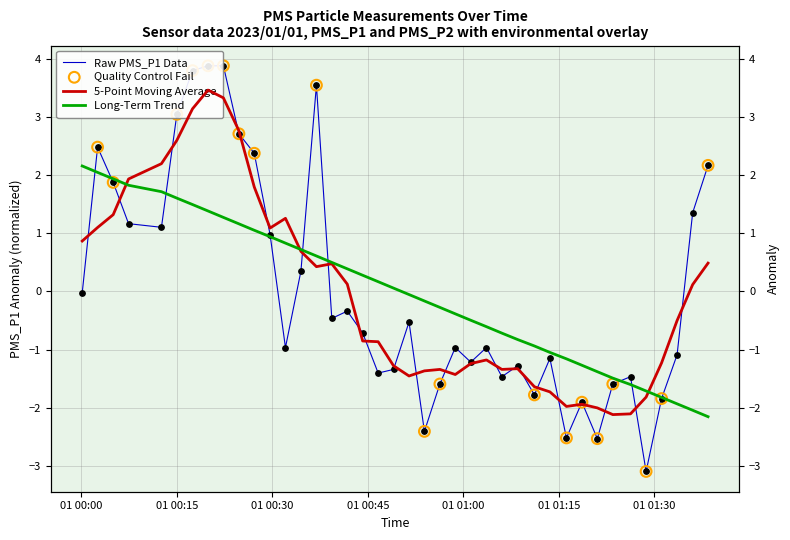

Which series has the largest Y range (max minus min)?

PMS_P1